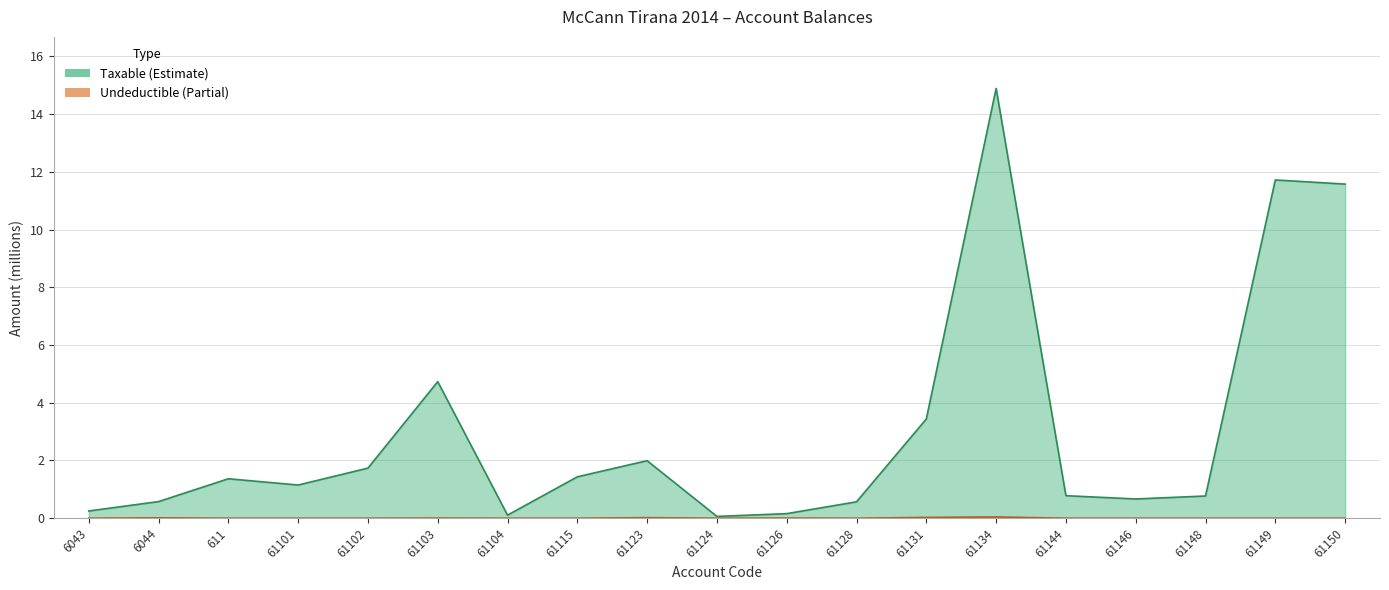

Rank the series by their maximum value, from lowest to highest.

Undeductible, Taxable